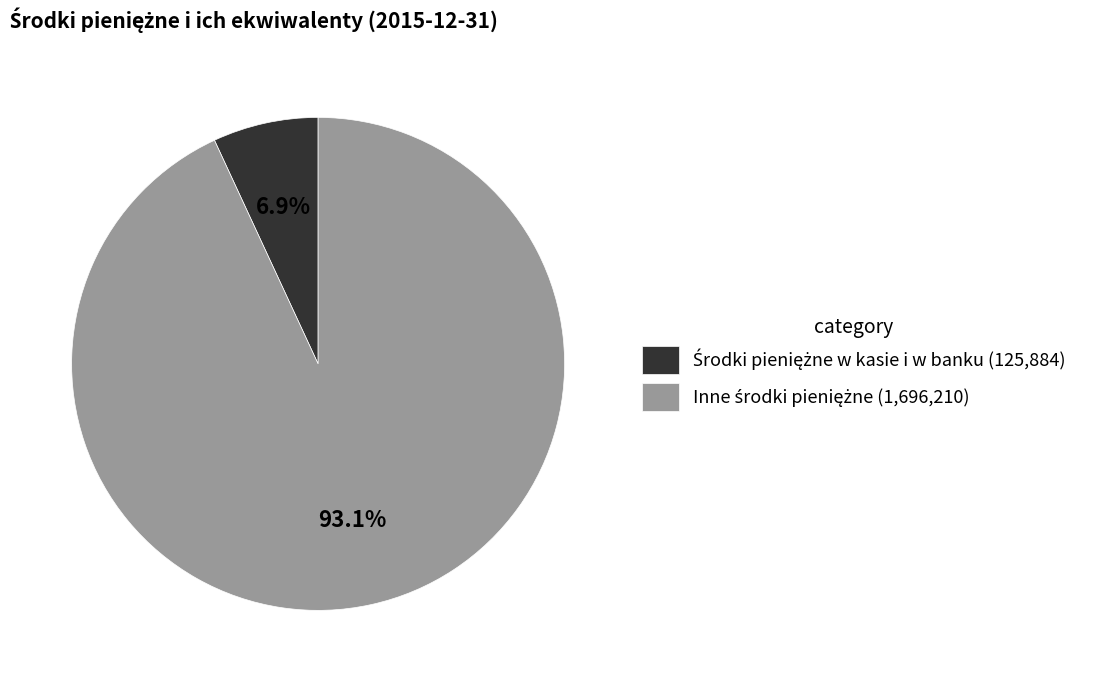

Does any single category account for the majority?

Yes